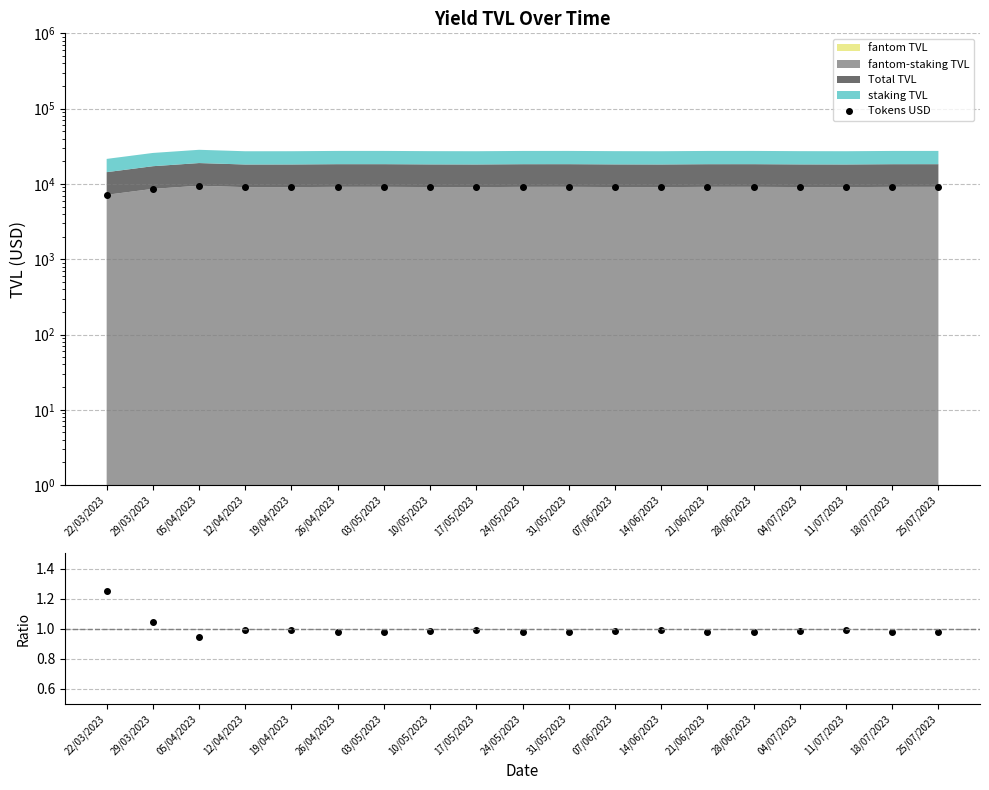

At which category does the chart reach its peak across all series?

05/04/2023